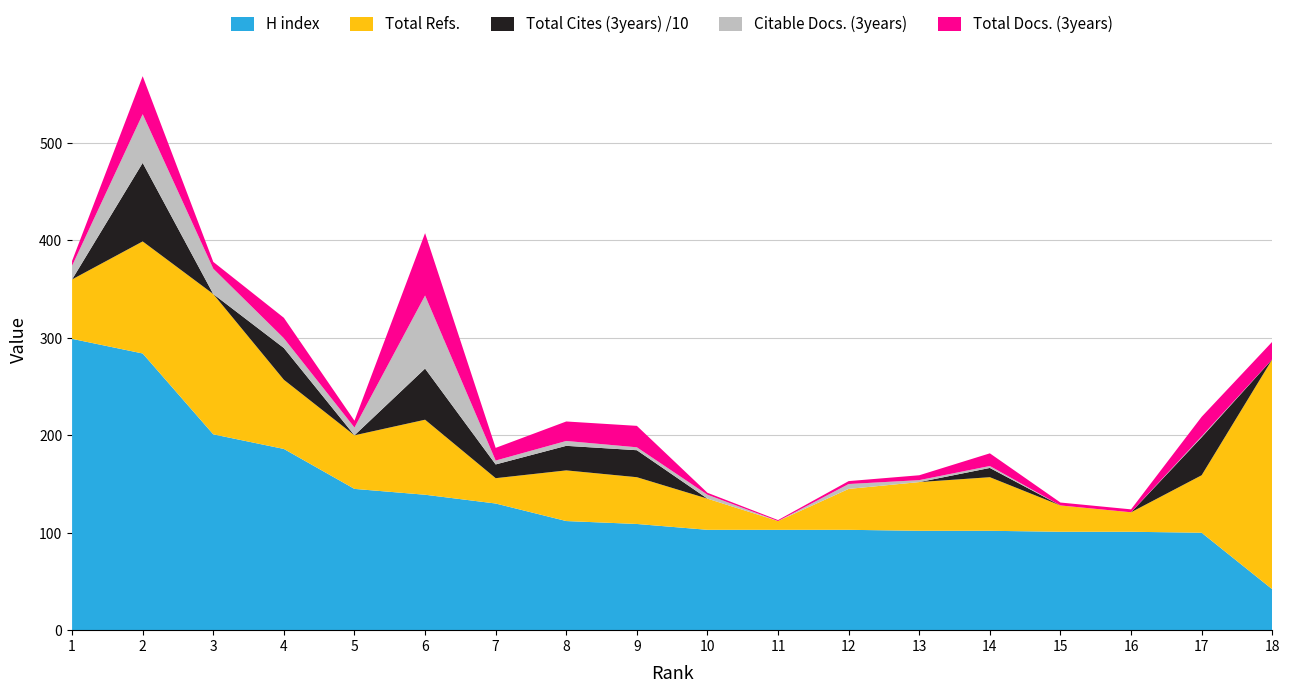

Reading left to right, extract all data points from this chart.

H index: 1=299	2=284	3=201	4=186	5=145	6=139	7=130	8=112	9=109	10=103	11=103	12=103	13=102	14=102	15=101	16=101	17=100	18=42
Total Docs. (3years): 1=5	2=39	3=7	4=21	5=7	6=64	7=13	8=20	9=22	10=2	11=1	12=3	13=5	14=13	15=3	16=3	17=20	18=18
Citable Docs. (3years): 1=14	2=50	3=26	4=10	5=8	6=75	7=4	8=5	9=3	10=4	11=0	12=5	13=2	14=2	15=0	16=0	17=1	18=0
Total Cites (3years): 1=0	2=806	3=0	4=326	5=0	6=525	7=141	8=252	9=277	10=0	11=0	12=0	13=0	14=95	15=0	16=0	17=390	18=0
Total Refs.: 1=61	2=115	3=144	4=71	5=55	6=77	7=26	8=52	9=48	10=32	11=9	12=42	13=50	14=55	15=27	16=20	17=59	18=236